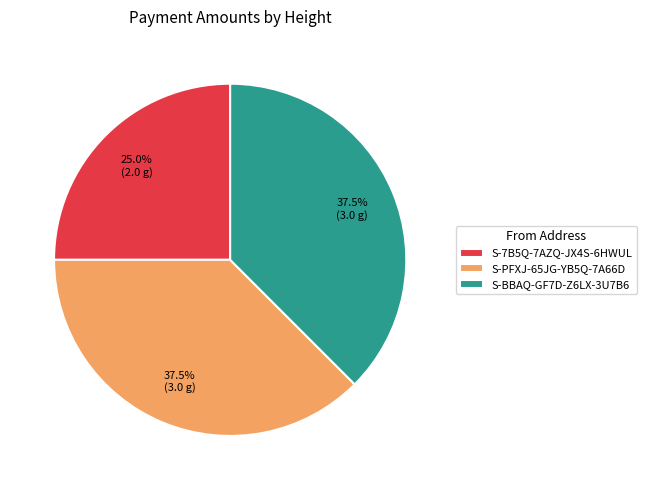

Approximately how many times larger is the value at S-7B5Q-7AZQ-JX4S-6HWUL compared to S-PFXJ-65JG-YB5Q-7A66D?

0.7